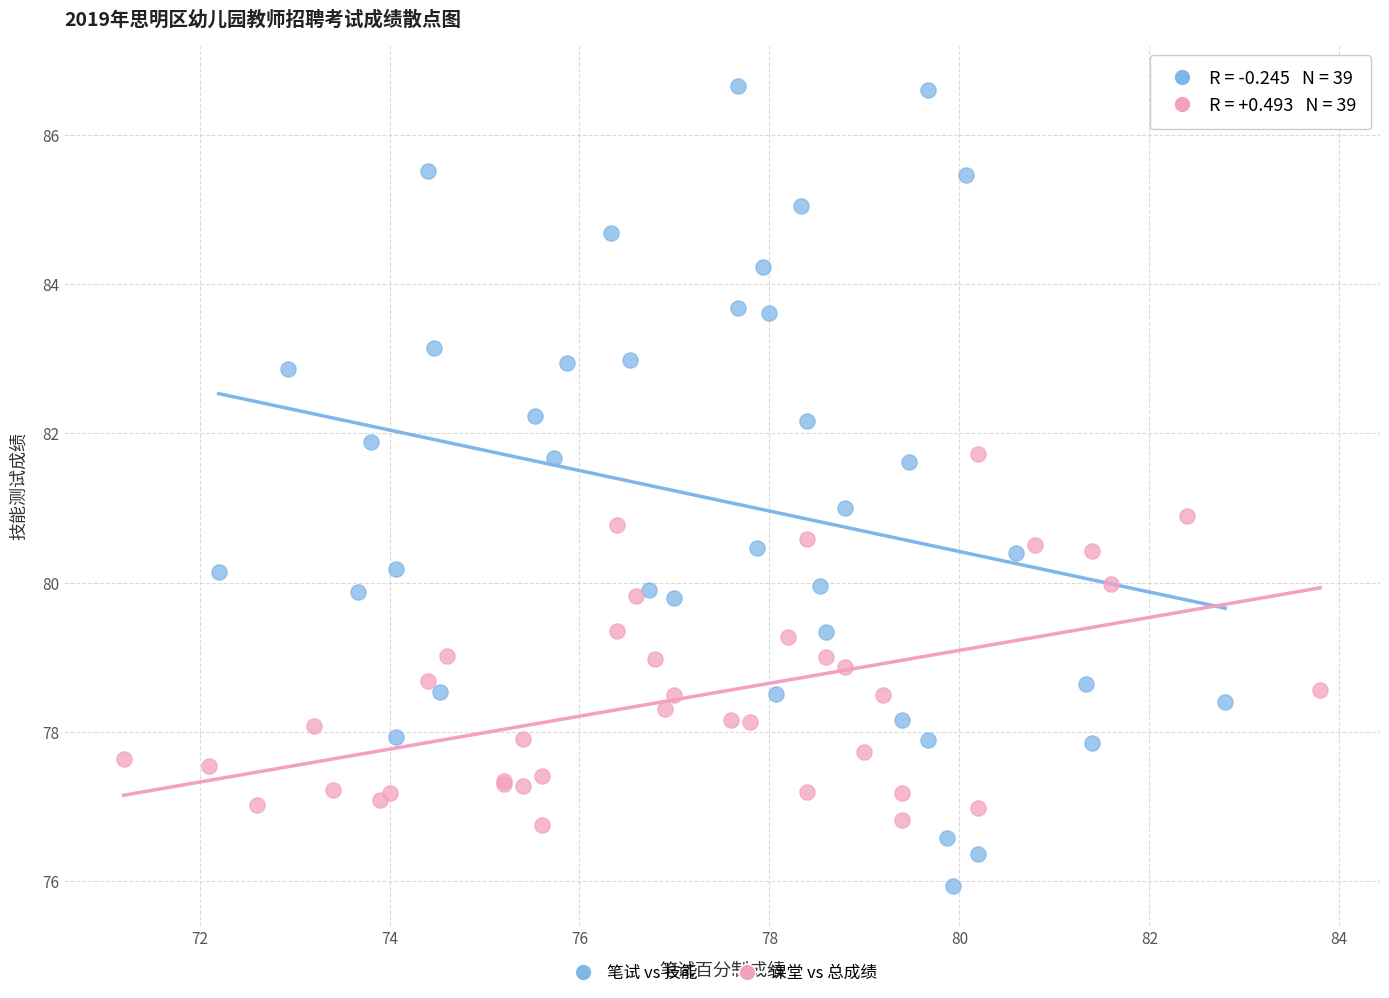

What are all the series names shown in the legend?

笔试 vs 技能, 课堂 vs 总成绩